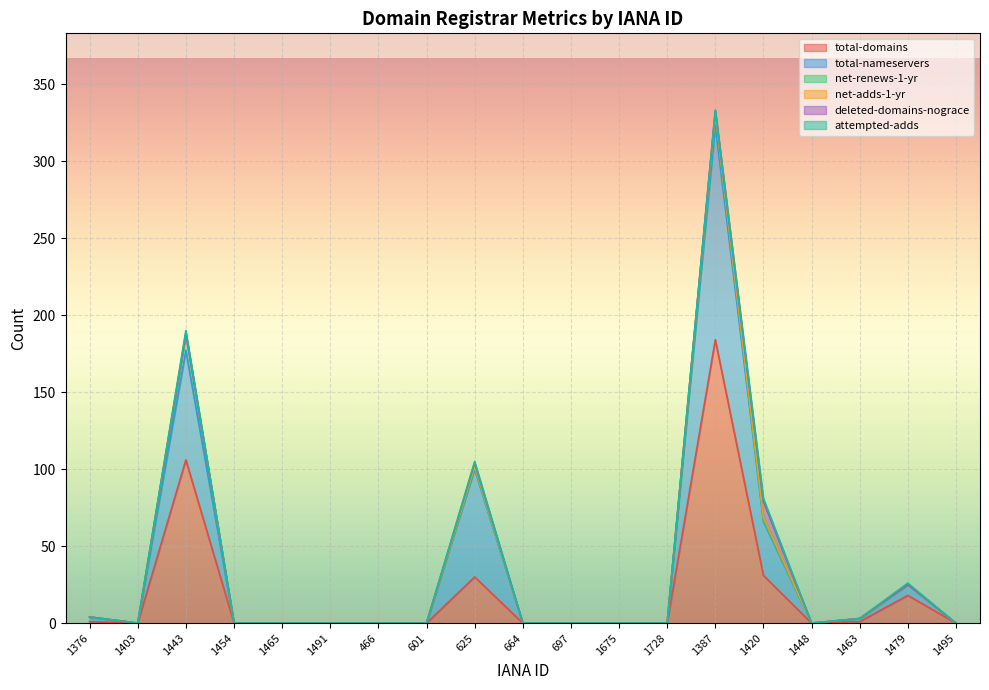

The value of attempted-adds at 1448 is -1. True or false?

False